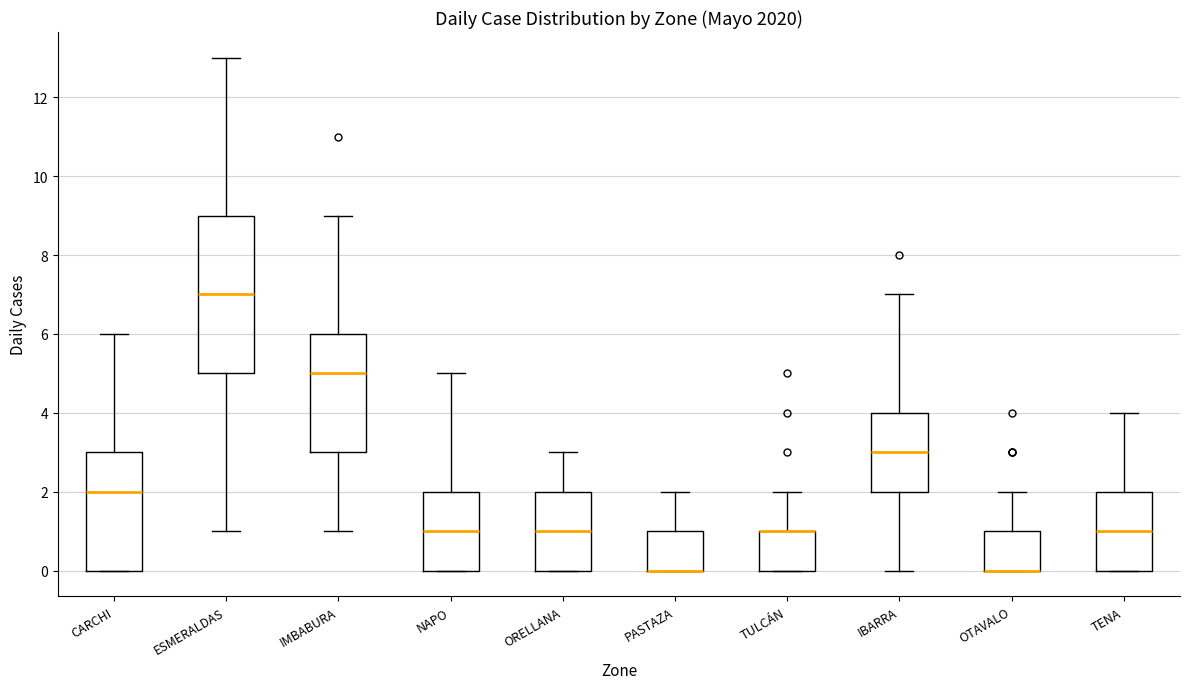

Reading left to right, read every box against the y-axis: the position of its median line, the range the box covers, and the ends of its whiskers. The values are not printed on the chart, so give them approximately, as read against the axis.

CARCHI: median 2, box 0 to 3, whiskers 0 to 6
ESMERALDAS: median 7, box 5 to 9, whiskers 1 to 13
IMBABURA: median 5, box 3 to 6, whiskers 1 to 9
NAPO: median 1, box 0 to 2, whiskers 0 to 5
ORELLANA: median 1, box 0 to 2, whiskers 0 to 3
PASTAZA: median 0 (drawn on the box's lower edge), box 0 to 1, whiskers 0 to 2
TULCÁN: median 1 (drawn on the box's upper edge), box 0 to 1, whiskers 0 to 2
IBARRA: median 3, box 2 to 4, whiskers 0 to 7
OTAVALO: median 0 (drawn on the box's lower edge), box 0 to 1, whiskers 0 to 2
TENA: median 1, box 0 to 2, whiskers 0 to 4